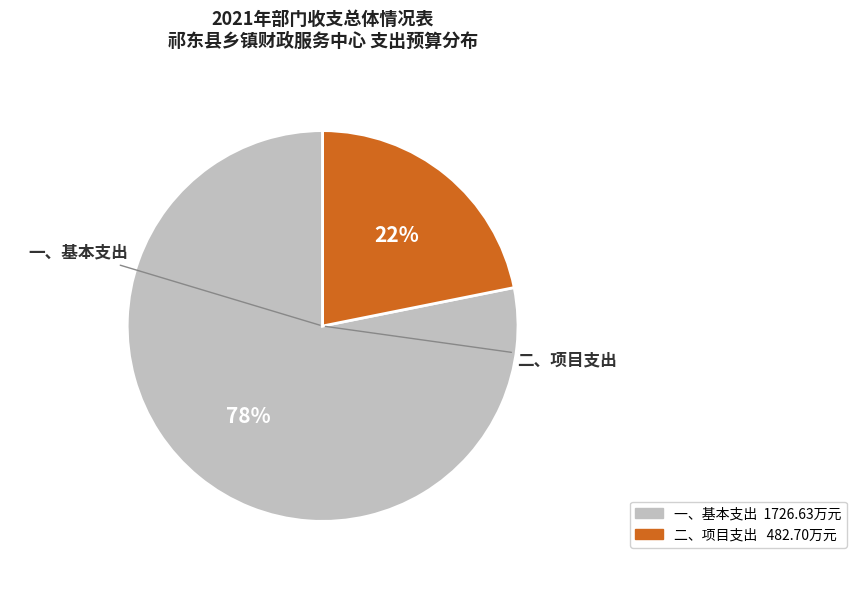

What is the smallest slice in the pie chart?

二、项目支出